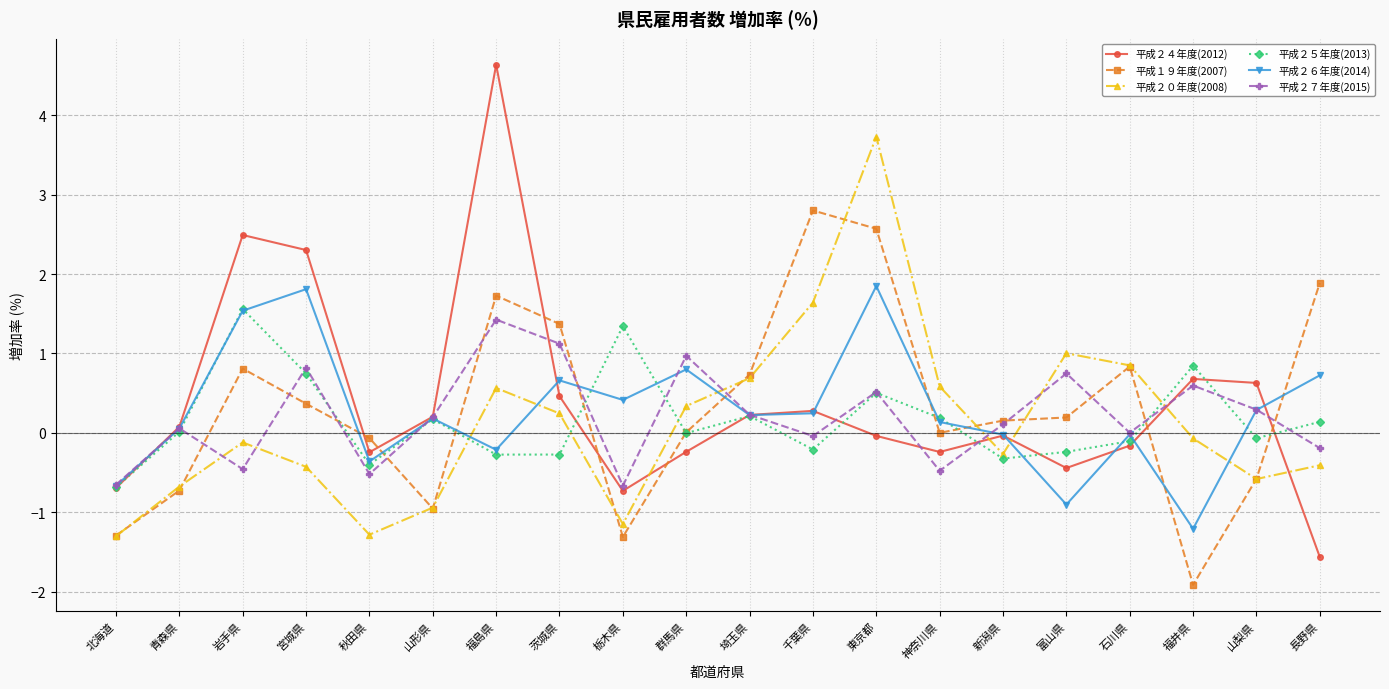

What is the spread (max minus min) of values at 栃木県?

2.7